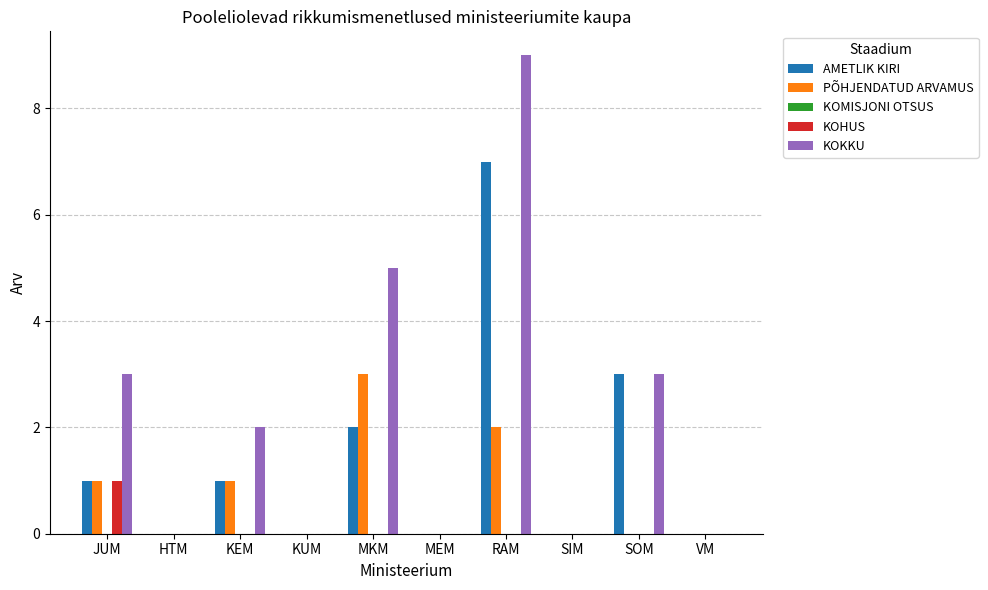

What is the total value across all series at RAM?

18